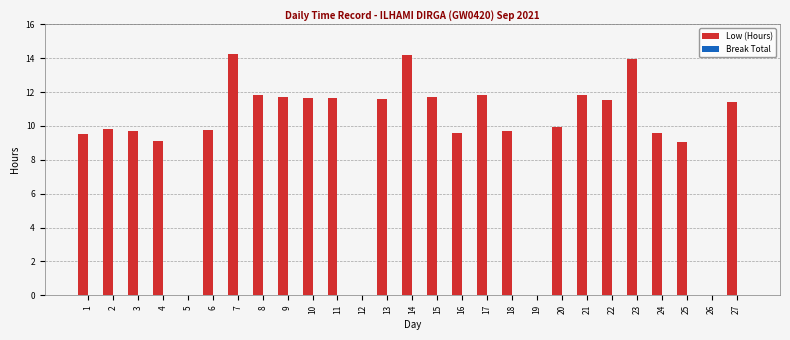

What is the sum of the values at 19 and 24?

9.6